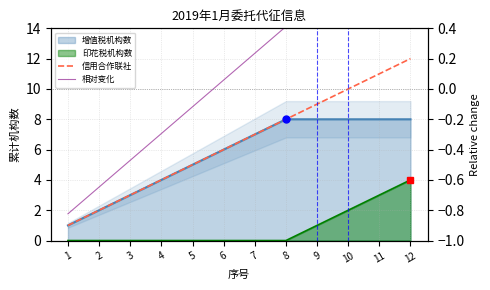

At which category is the sum across all series the highest?

12